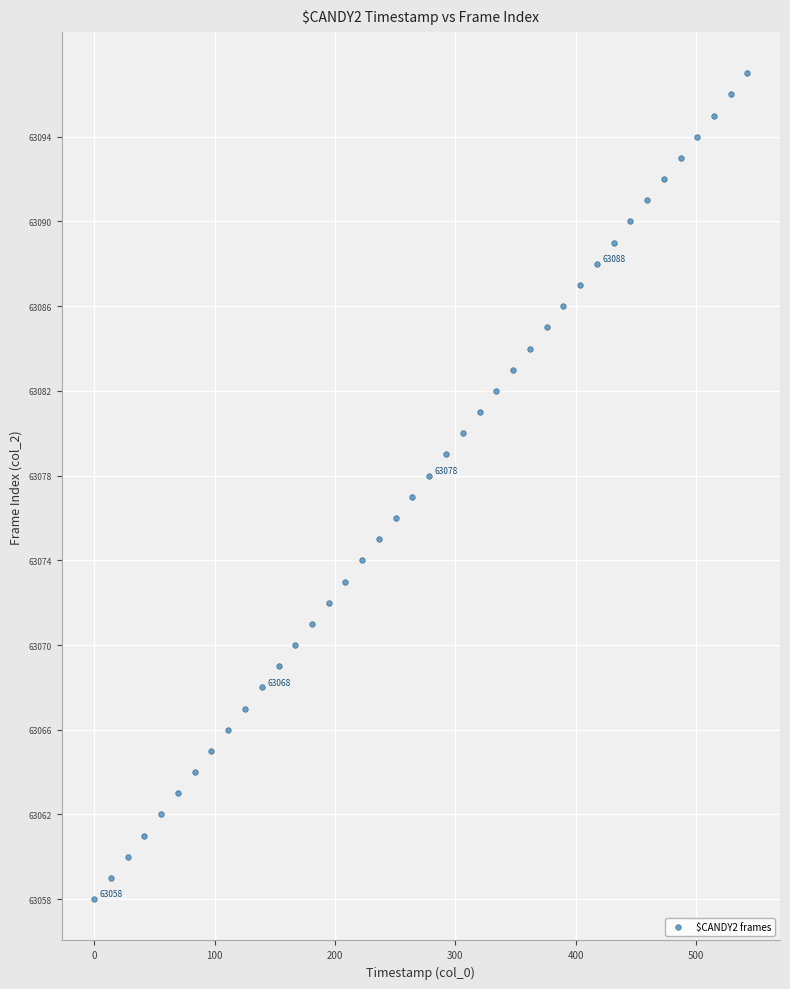

What is the range of Y values (max minus min)?

39